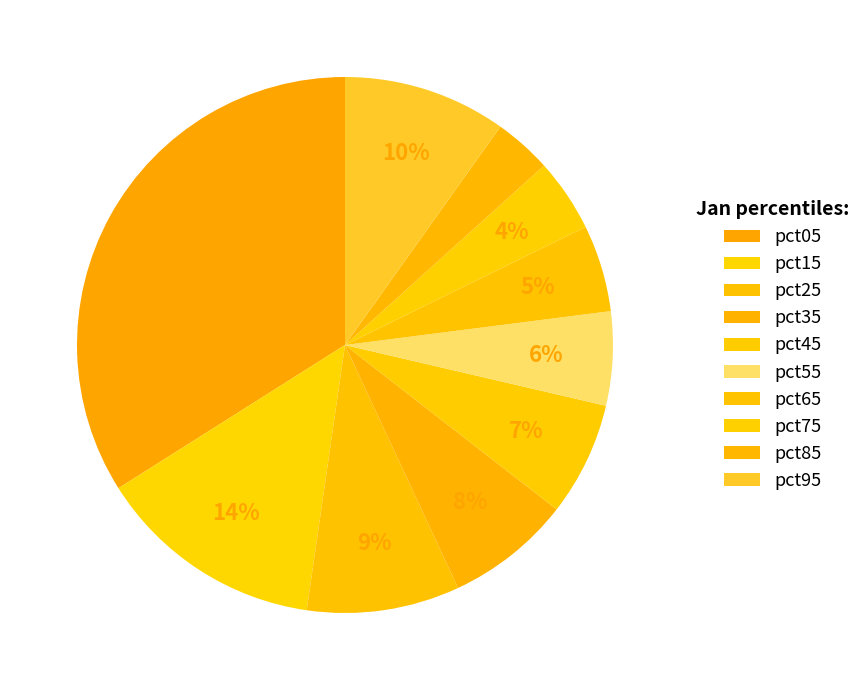

To the nearest percent, what percentage of the pie is pct45?

7%